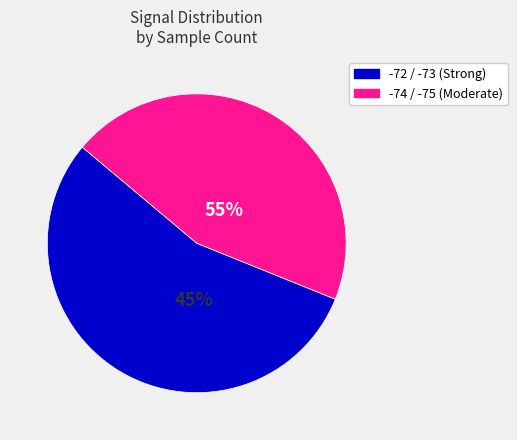

Is 9 the majority of the pie?

No